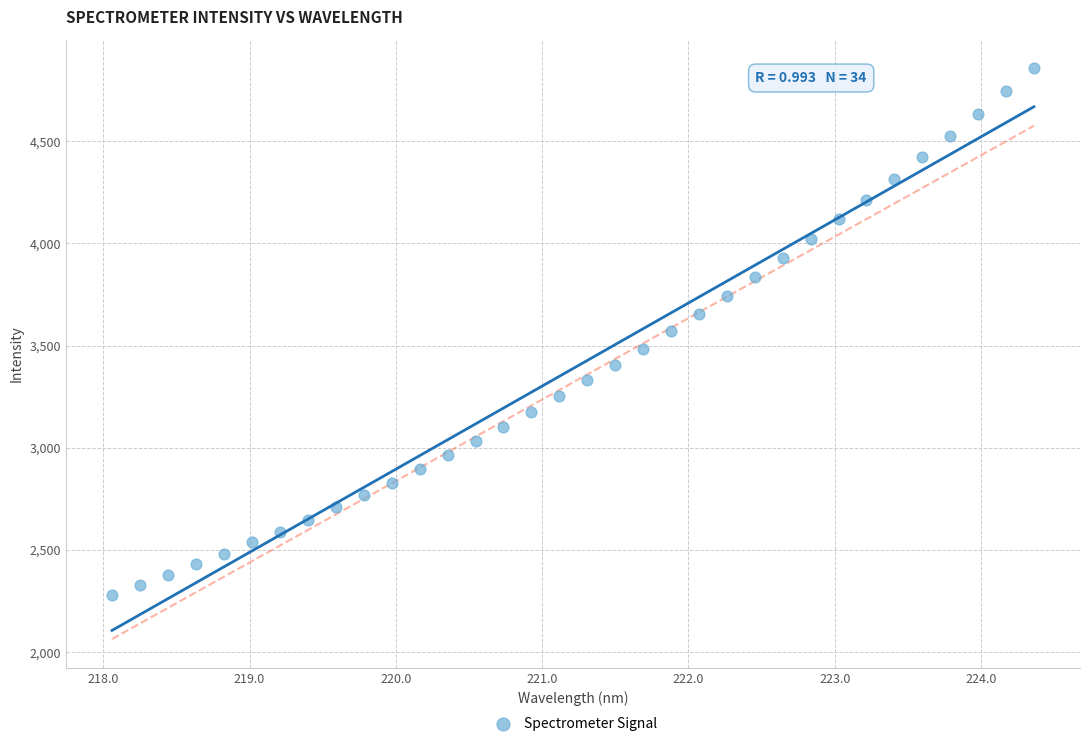

What is the range of X values (max minus min)?

6.3